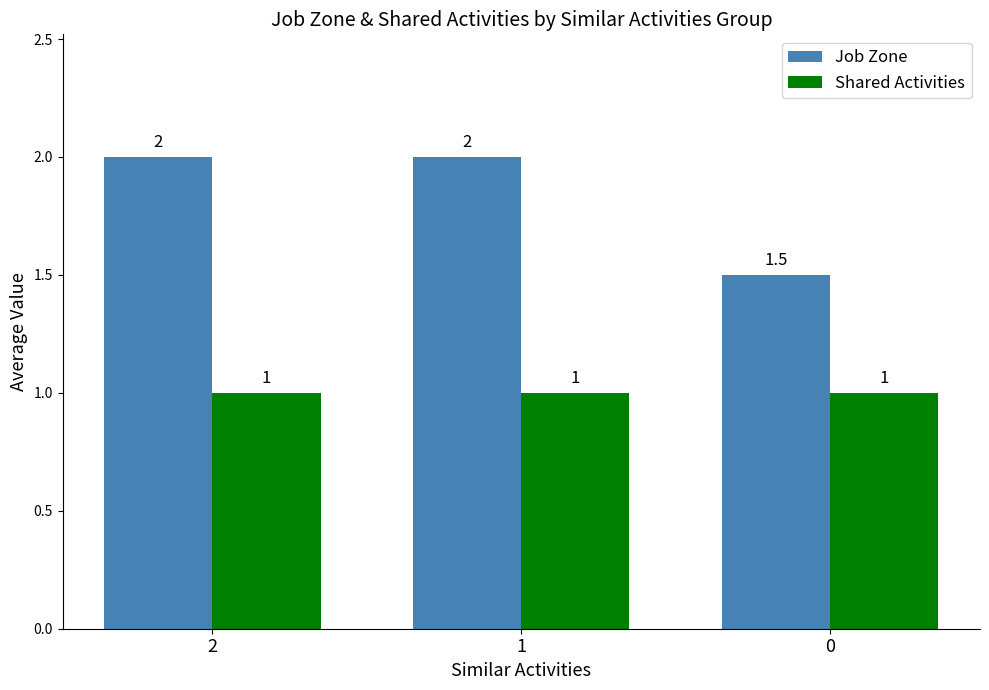

Rank the series at 1 from highest to lowest value.

Job Zone, Shared Activities